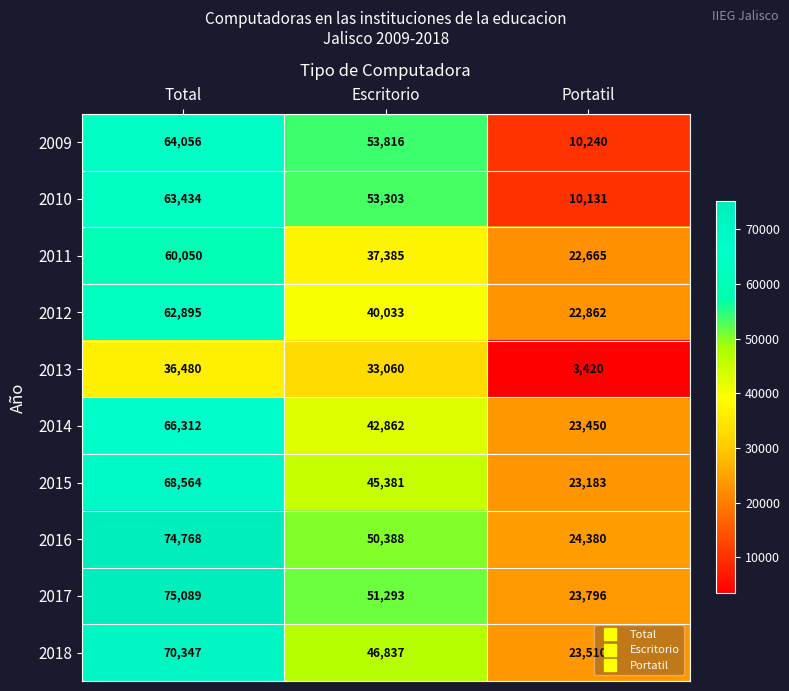

Rank the series at Escritorio from highest to lowest value.

2009, 2010, 2017, 2016, 2018, 2015, 2014, 2012, 2011, 2013